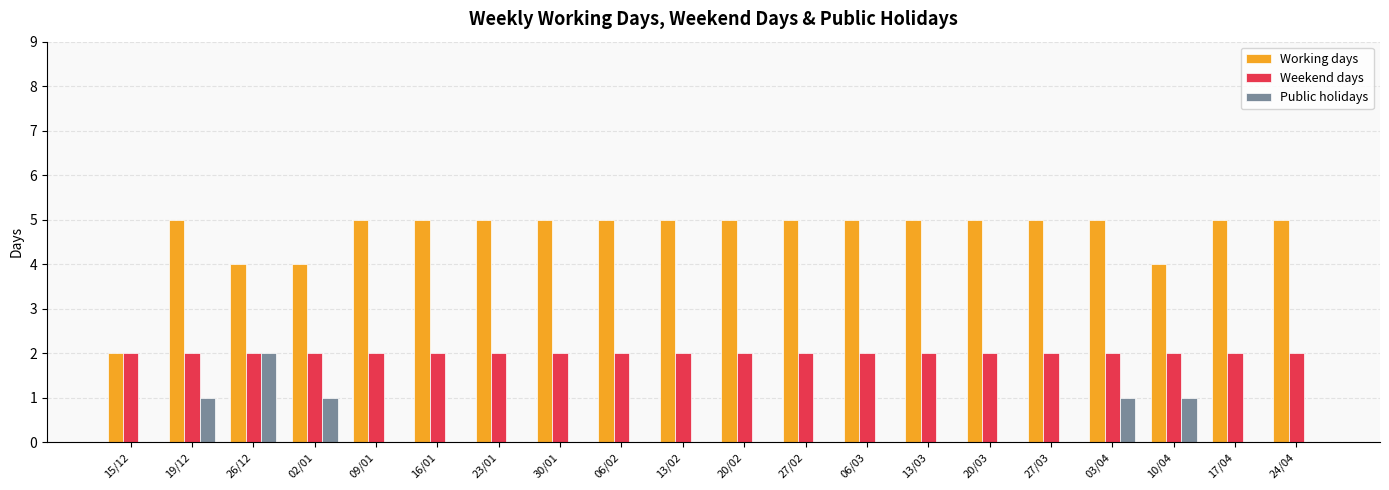

What is the average value of the Working days series?

5